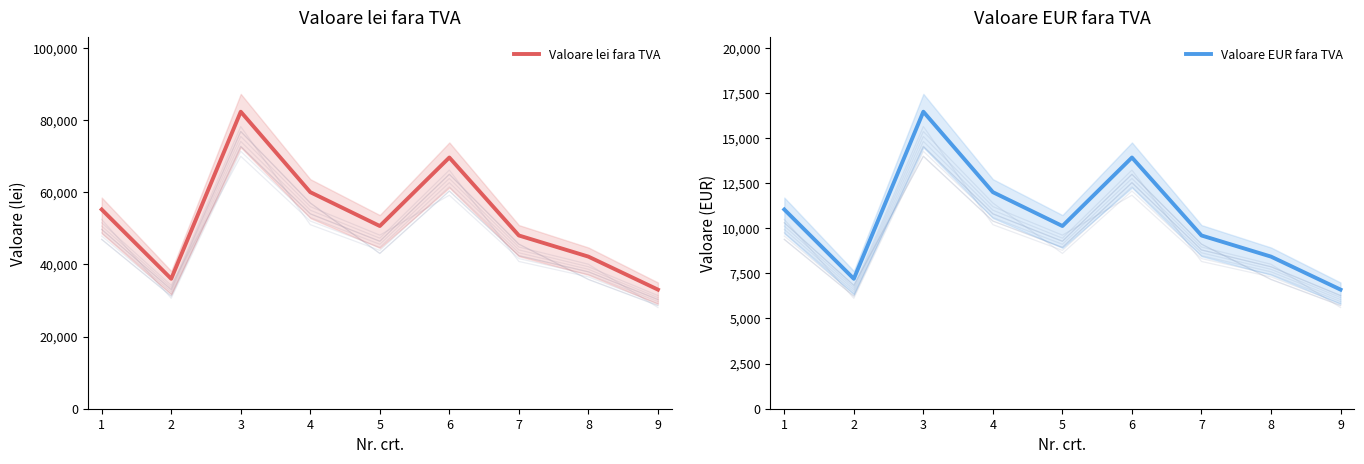

Between 8 and 6, which is larger?

6